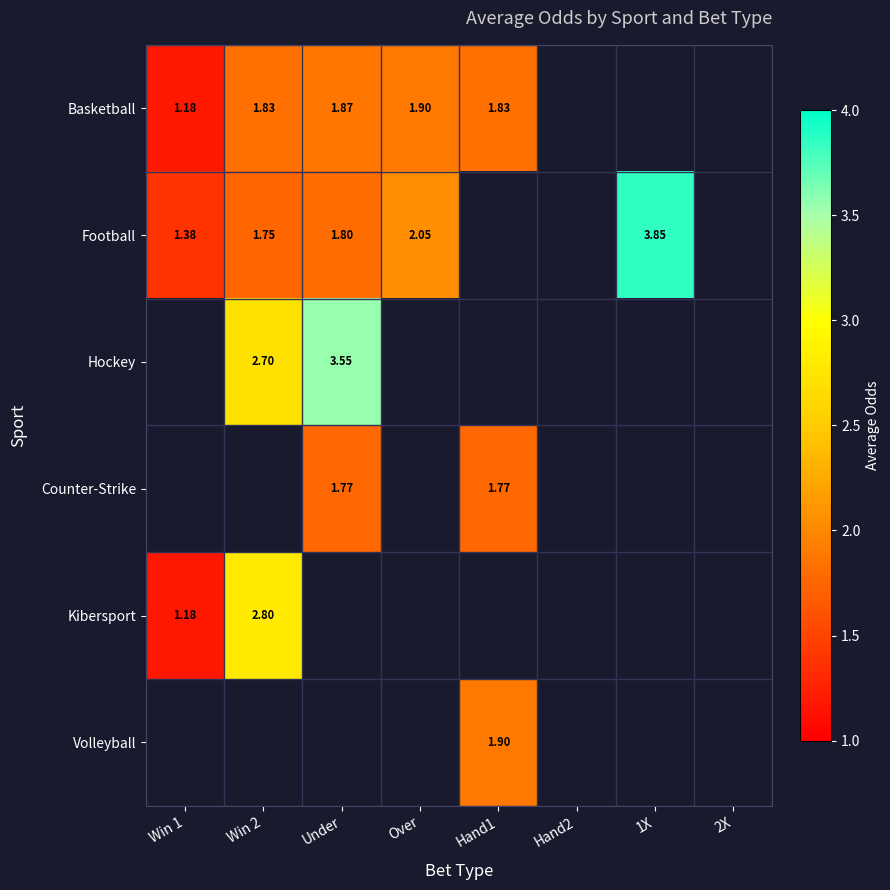

At how many categories does at least one series exceed 1?

6